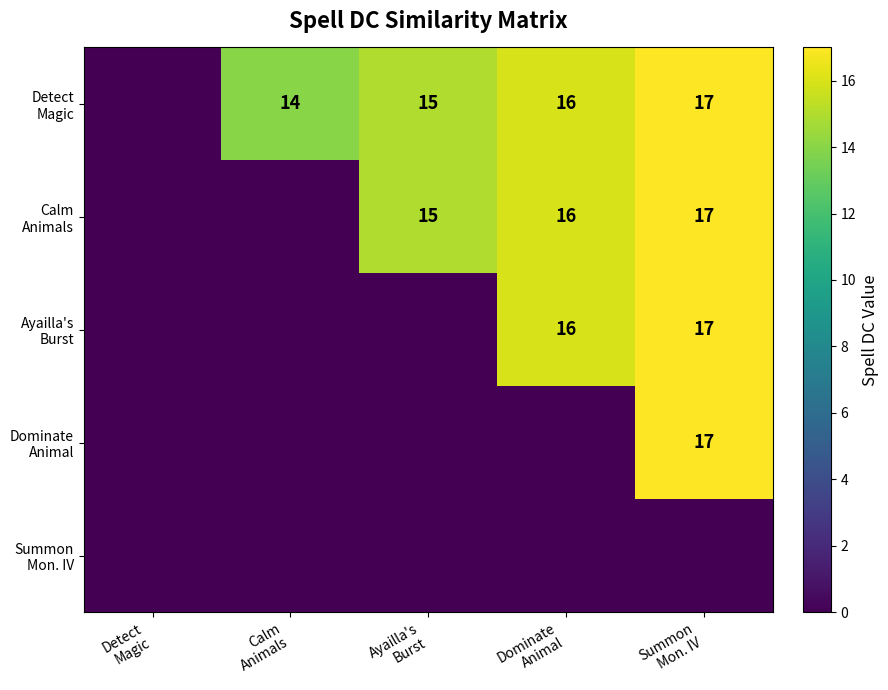

Is it true that Ayailla's Burst equals 9 at Detect Magic?

False